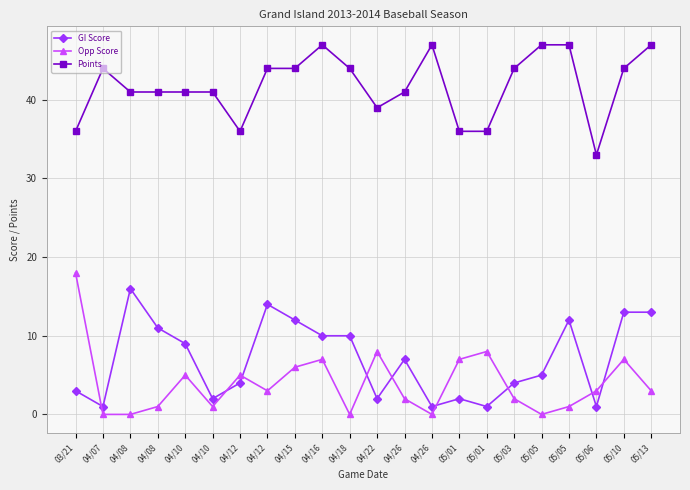

True or false: GI Score and Points intersect in this chart.

False